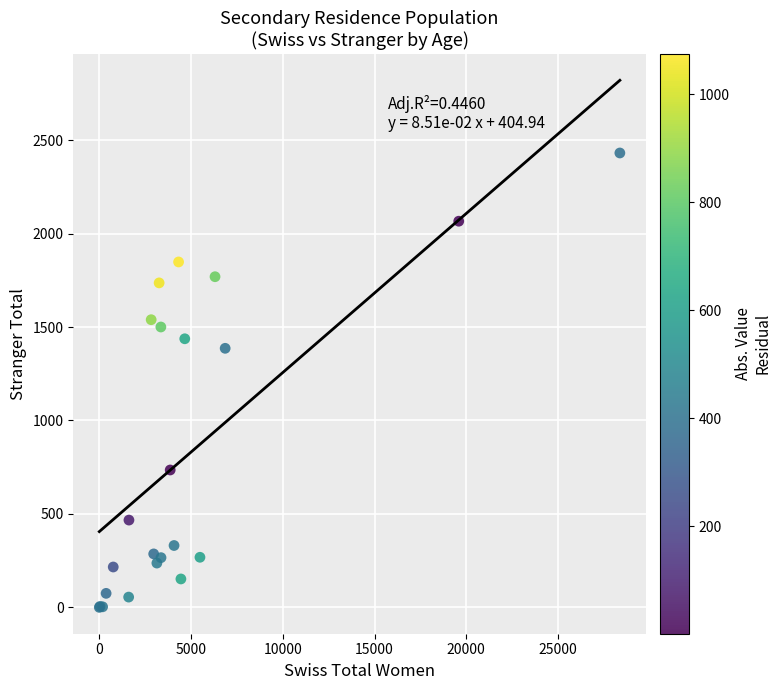

What Y value in the scatter plot is closest to 1215?

1386